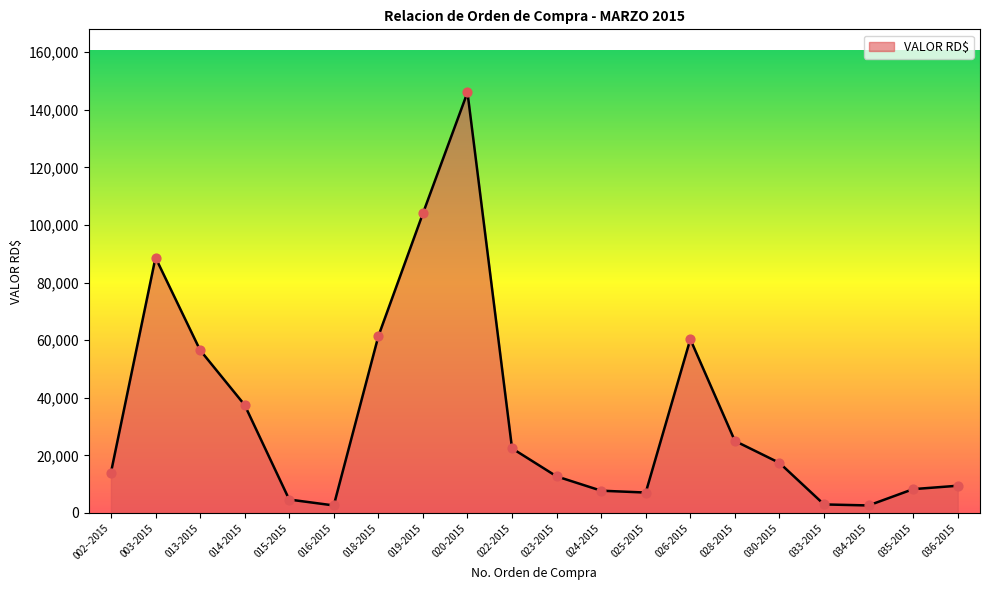

Which has a higher value, 022-2015 or 013-2015?

013-2015